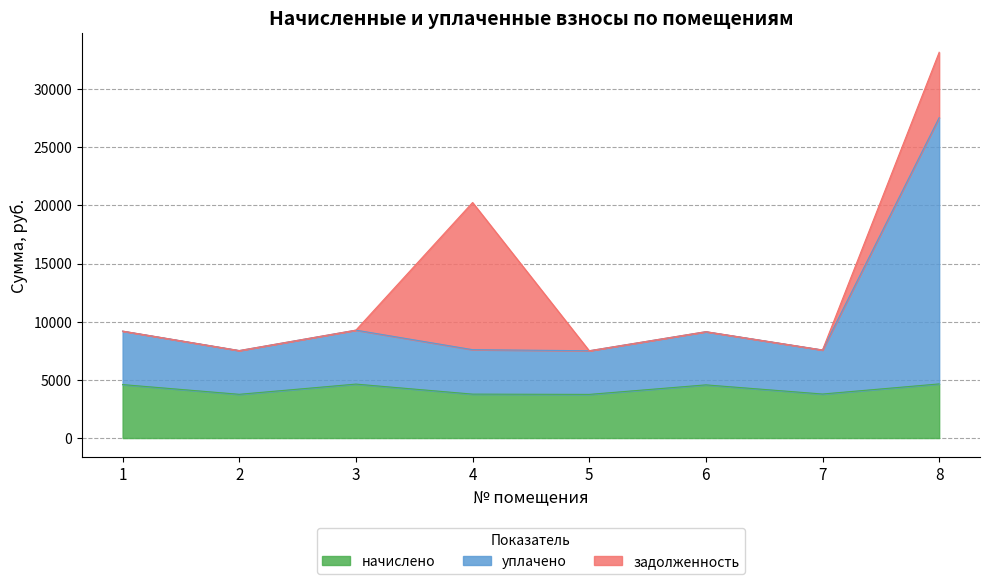

True or false: уплачено and начислено intersect in this chart.

False